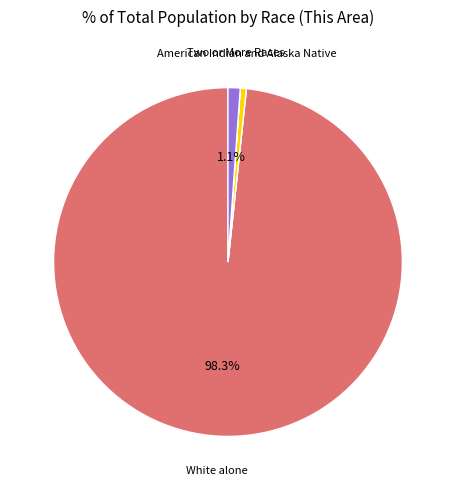

Does any single category account for the majority?

Yes